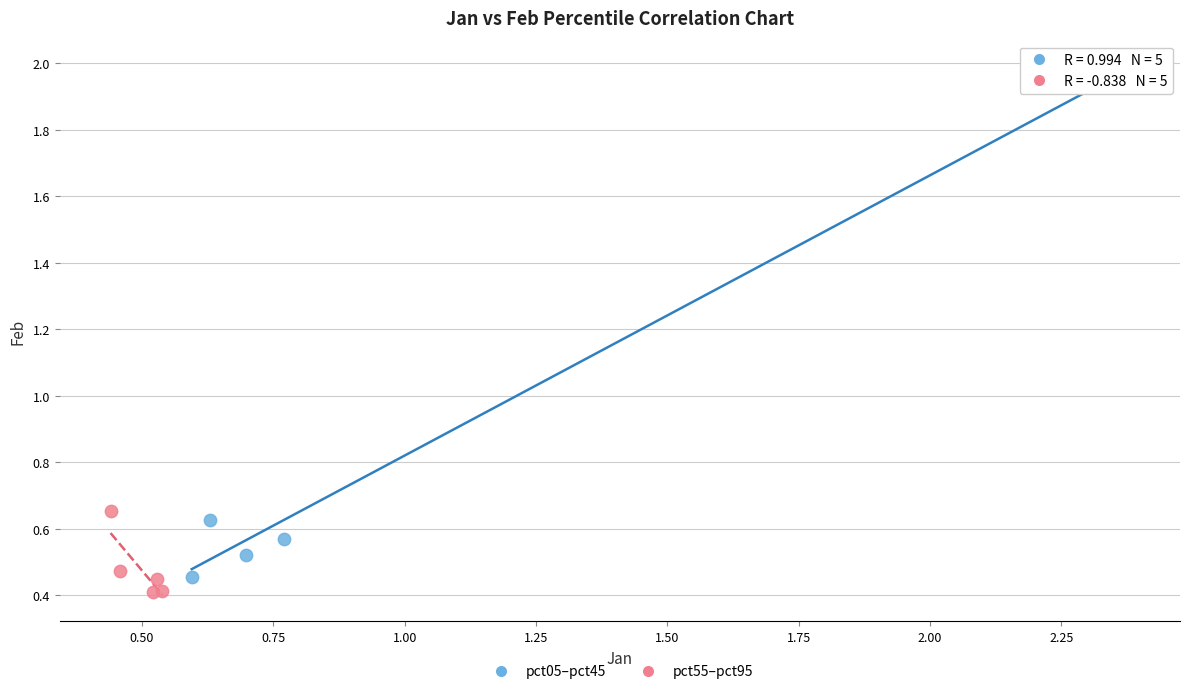

What are all the series names shown in the legend?

pct05–pct45, pct55–pct95